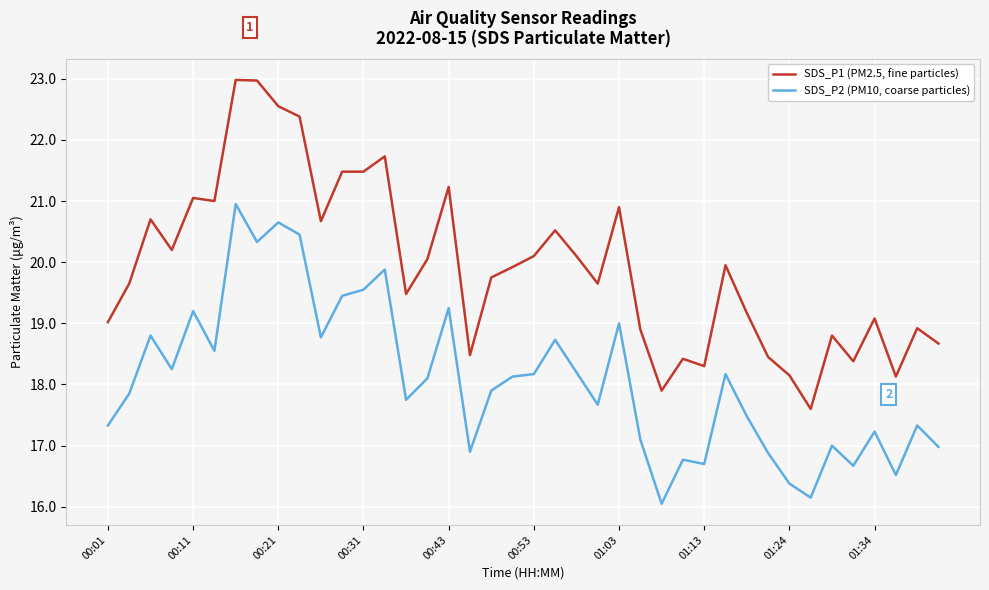

At how many categories does at least one series exceed 18?

38